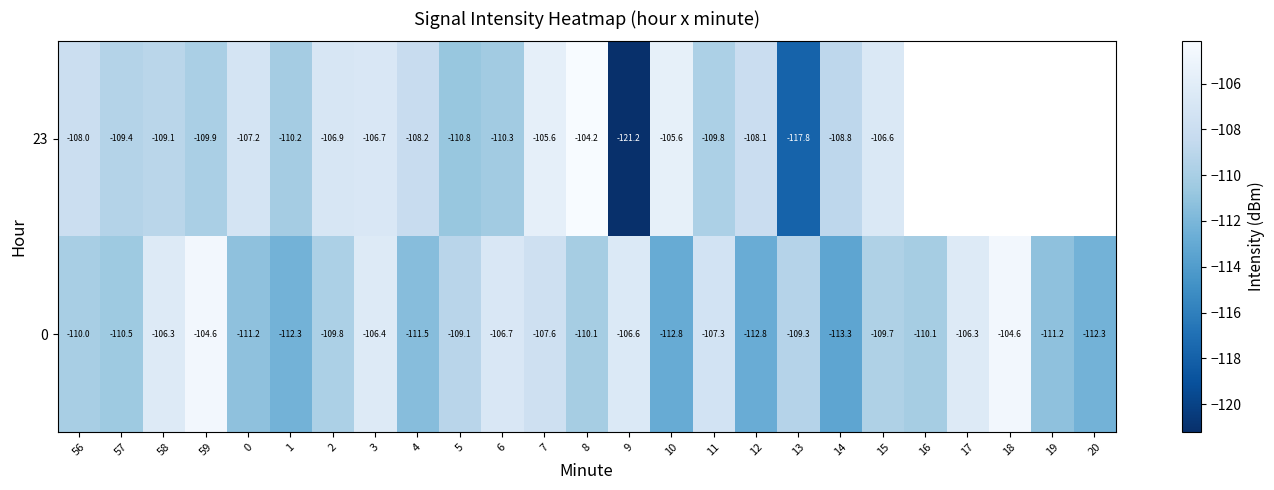

Between 56 and 3, which series saw the biggest shift?

0